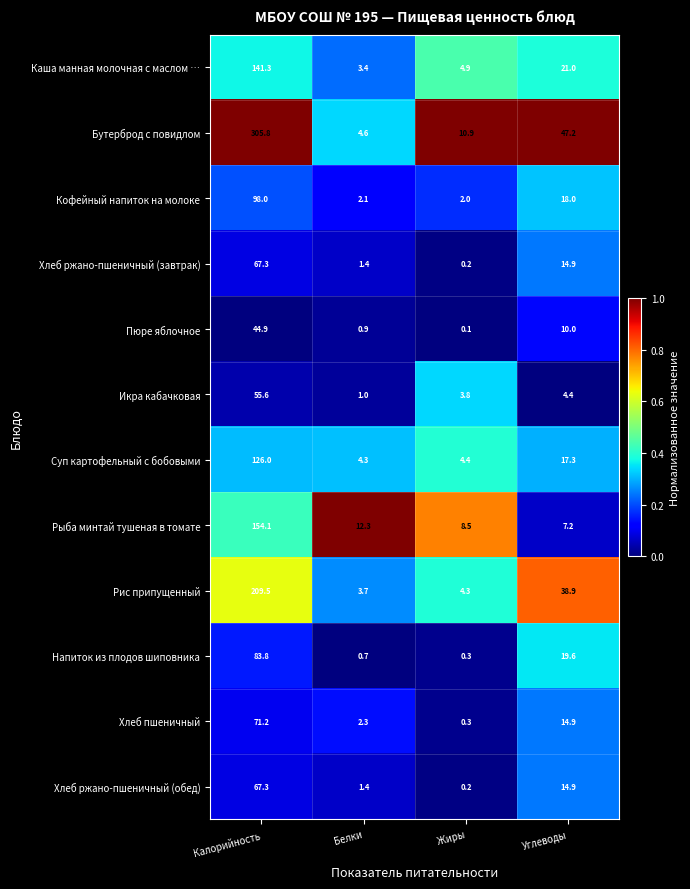

List the labels in order of Пюре яблочное value, largest first.

Калорийность, Углеводы, Белки, Жиры